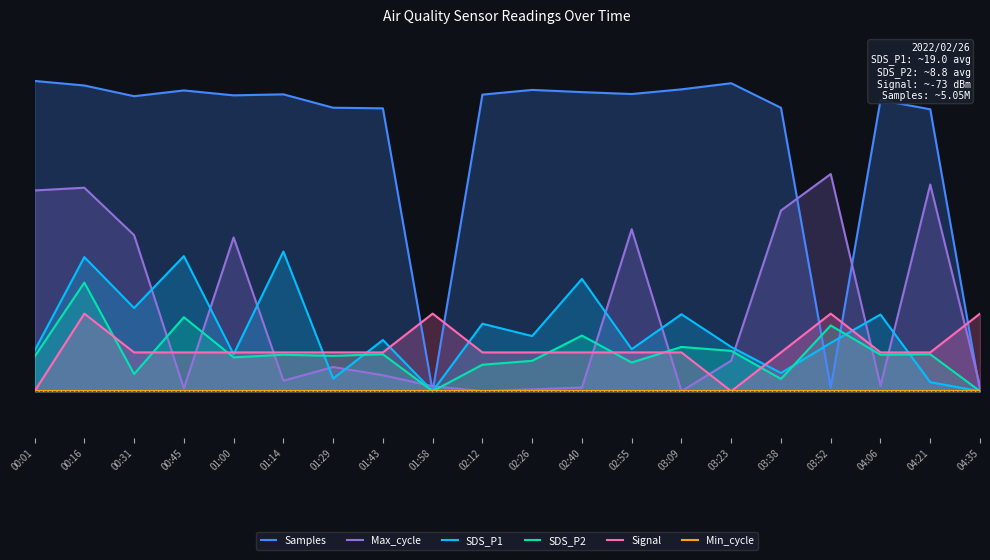

Which category has the highest value across all series?

00:01